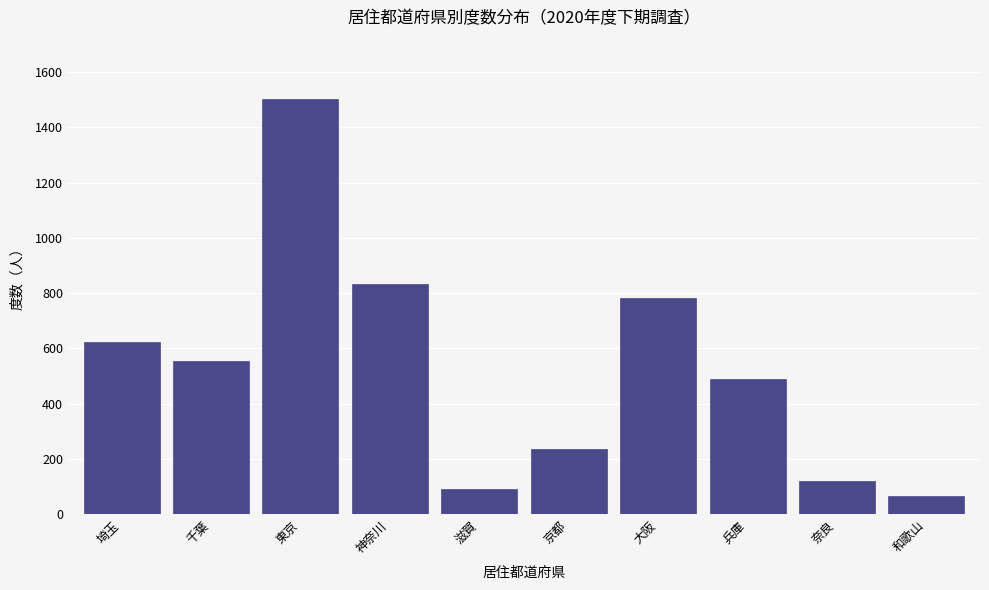

Reading right to left, list all the values displayed in this chart.

68	121	491	782	236	93	833	1502	554	625